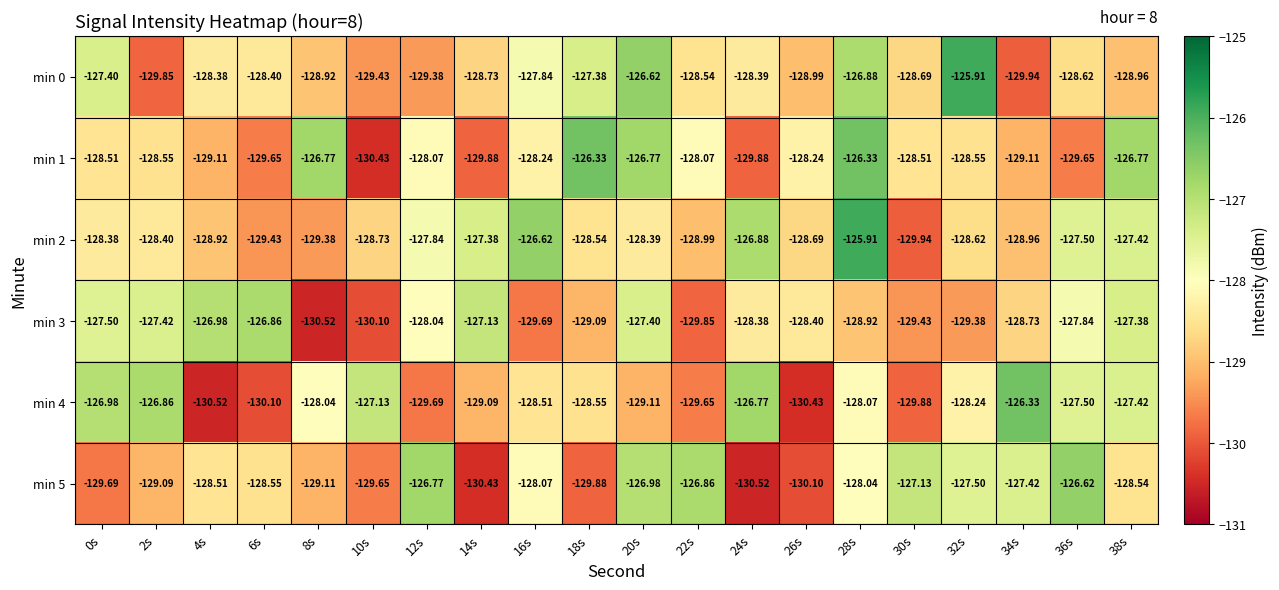

Is the value of min 5 at 28s greater than the value of min 1 at 22s?

Yes